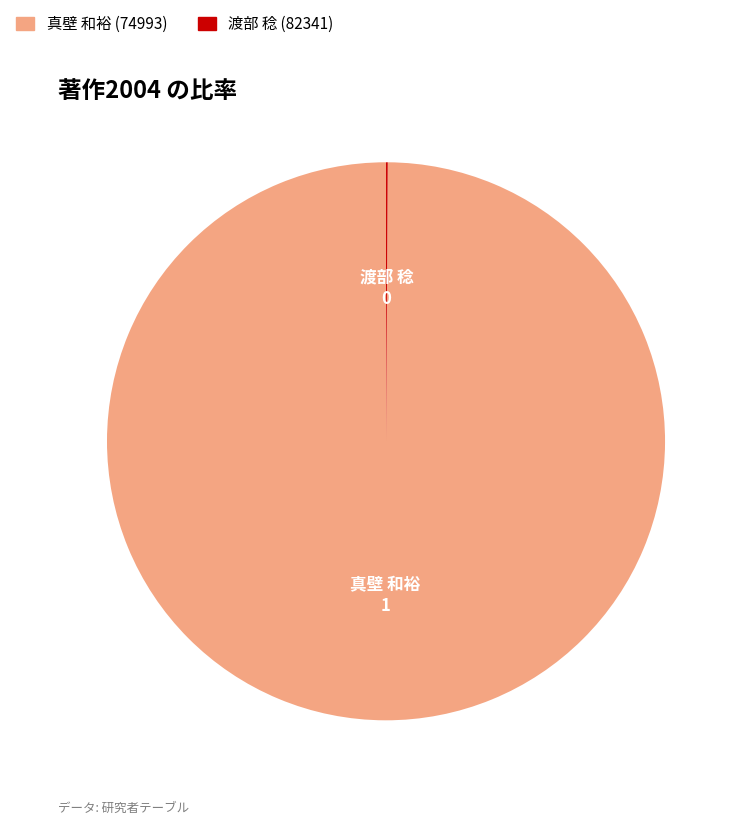

Is it true that 真壁 和裕 (74993) is 92% of the pie?

False